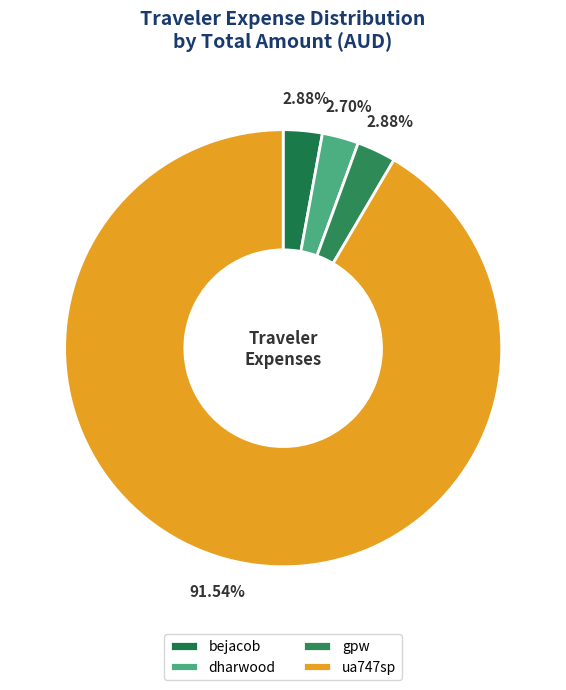

Which category has the biggest portion of the pie?

ua747sp